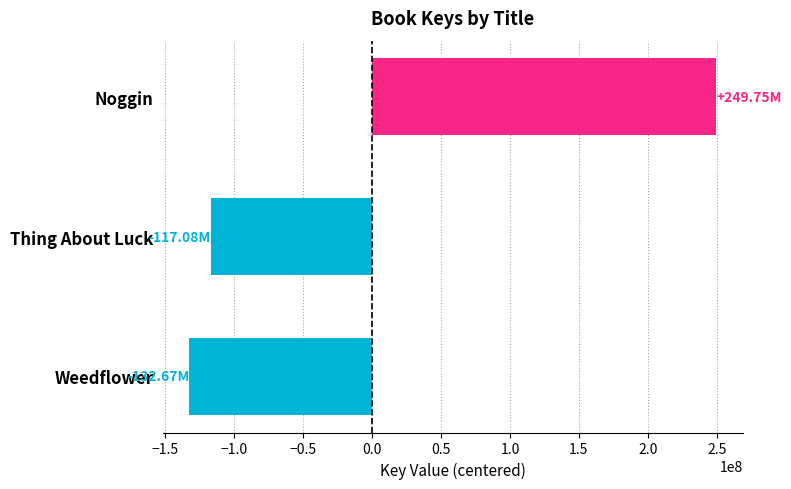

At which category does the chart reach its minimum across all series?

Weedflower